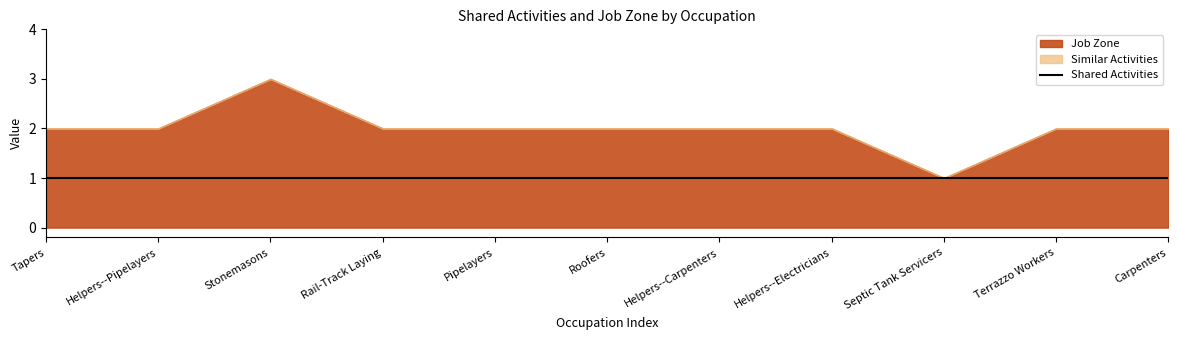

What is the label of the 9th point from the right?

Stonemasons